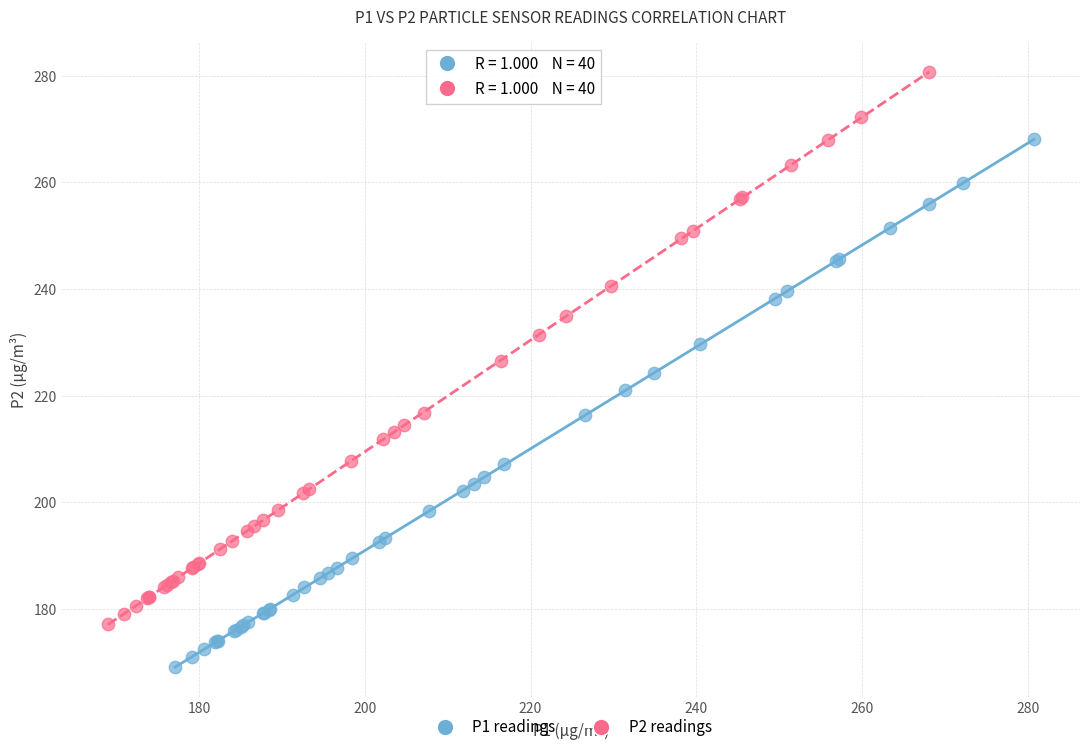

Which series has the widest spread of Y values?

P2 readings